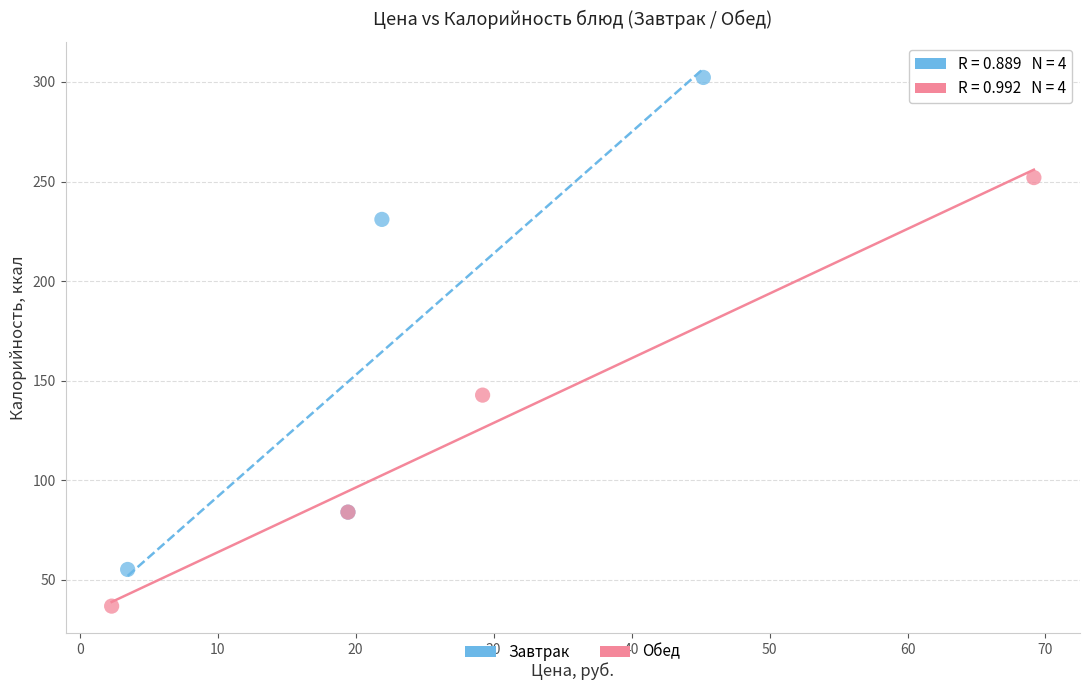

What are all the series names shown in the legend?

Завтрак, Обед